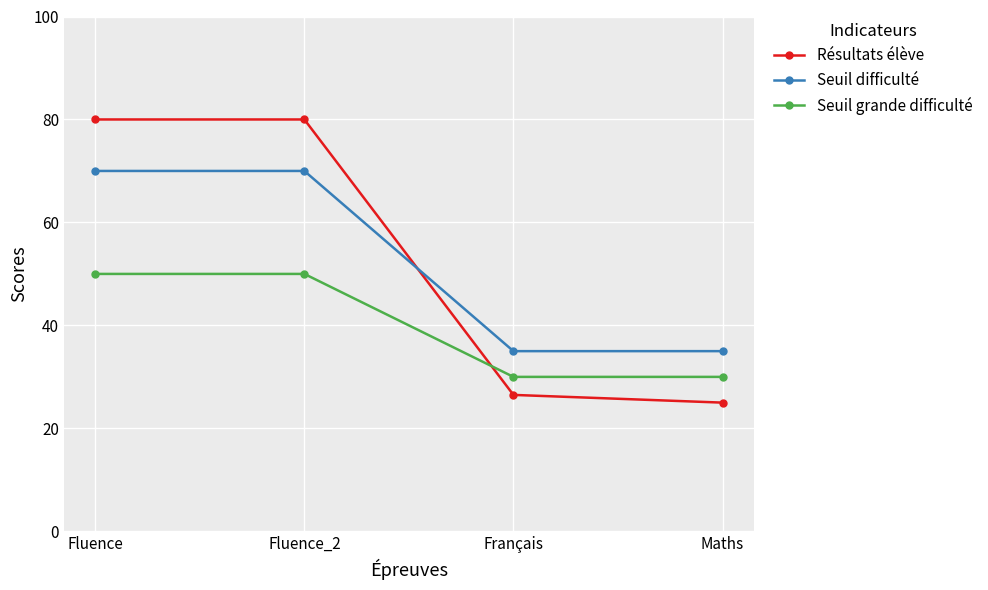

What value does the Seuil grande difficulté series have at Français?

30.0